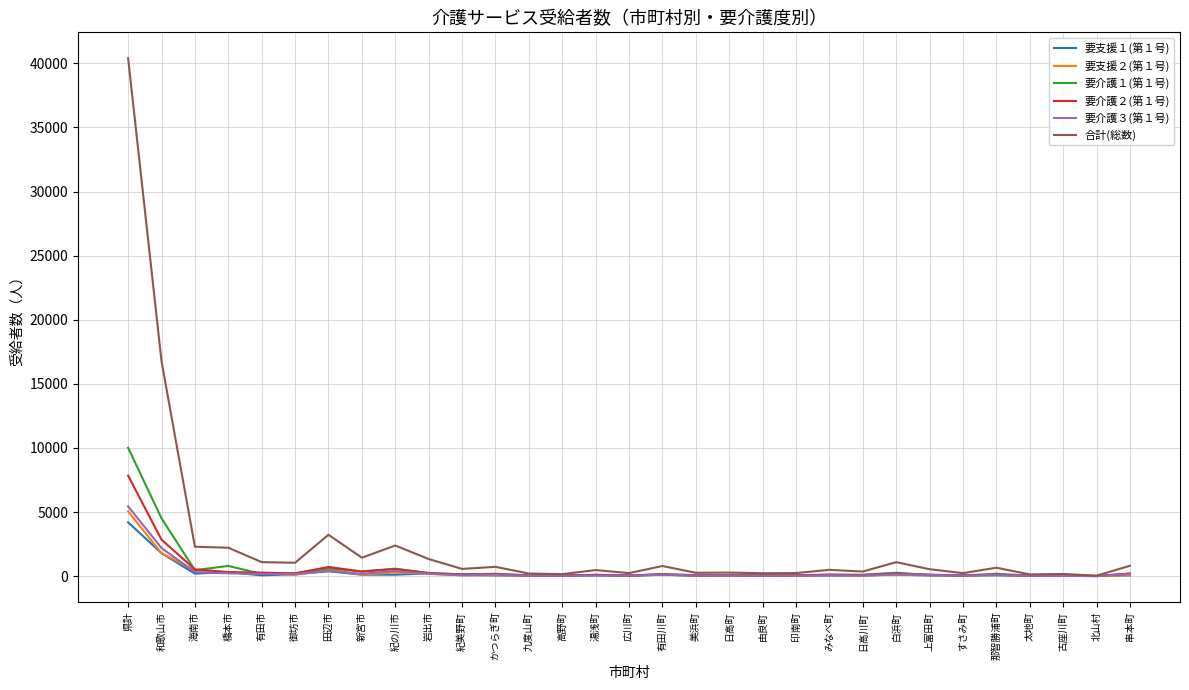

Is the value of 要介護１(第１号) at 串本町 greater than the value of 要介護２(第１号) at 和歌山市?

No